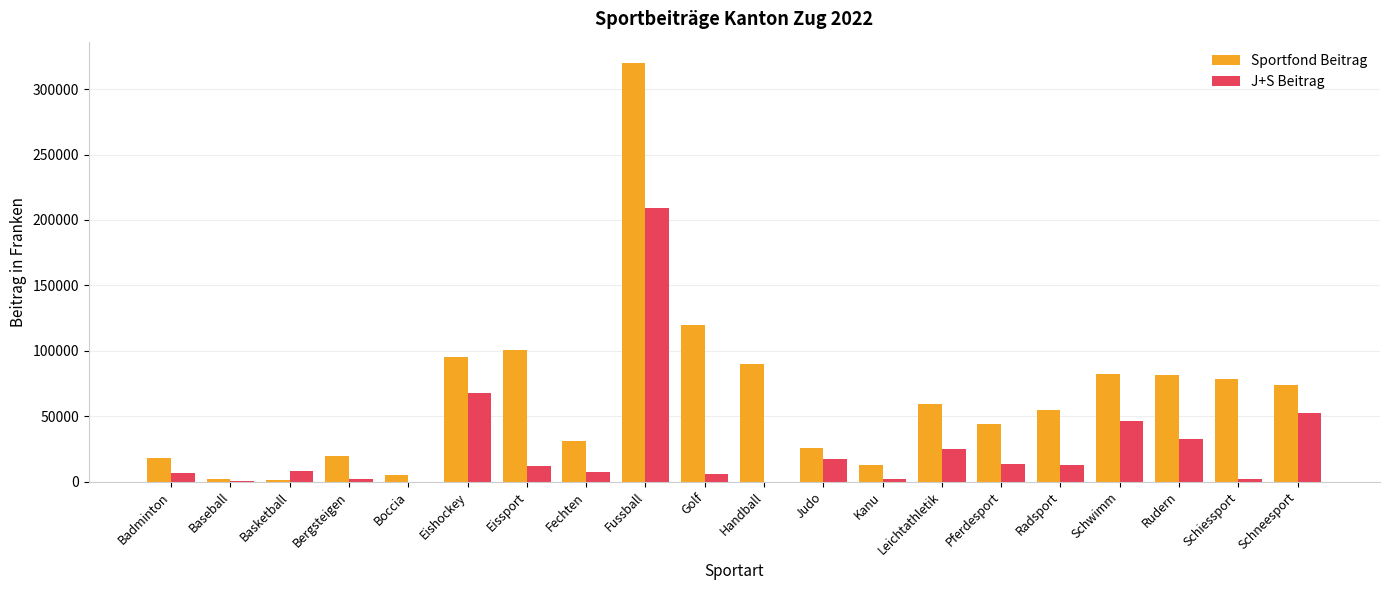

True or false: J+S Beitrag has a value of 12272 at Eissport.

True